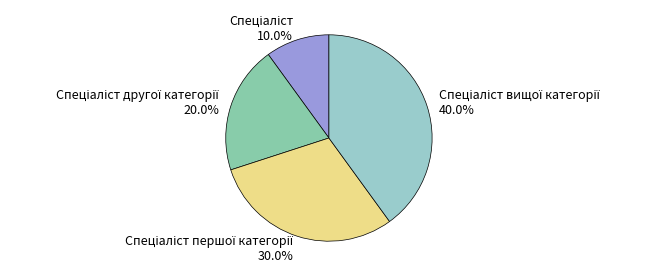

Does any single category account for the majority?

No